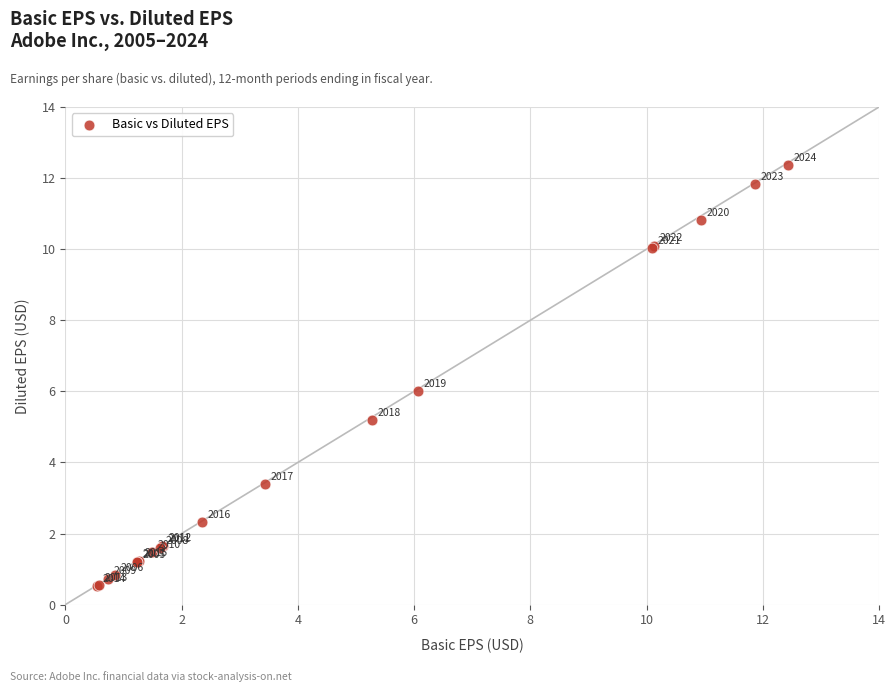

What Y value in the scatter plot is closest to 6?

6.0